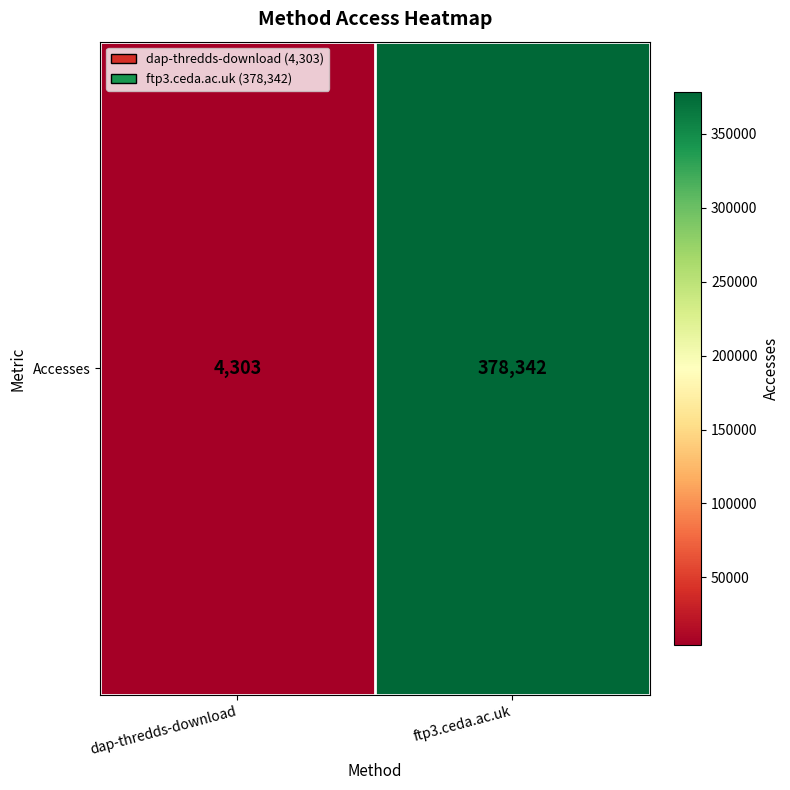

List the labels in order of value, largest first.

ftp3.ceda.ac.uk, dap-thredds-download